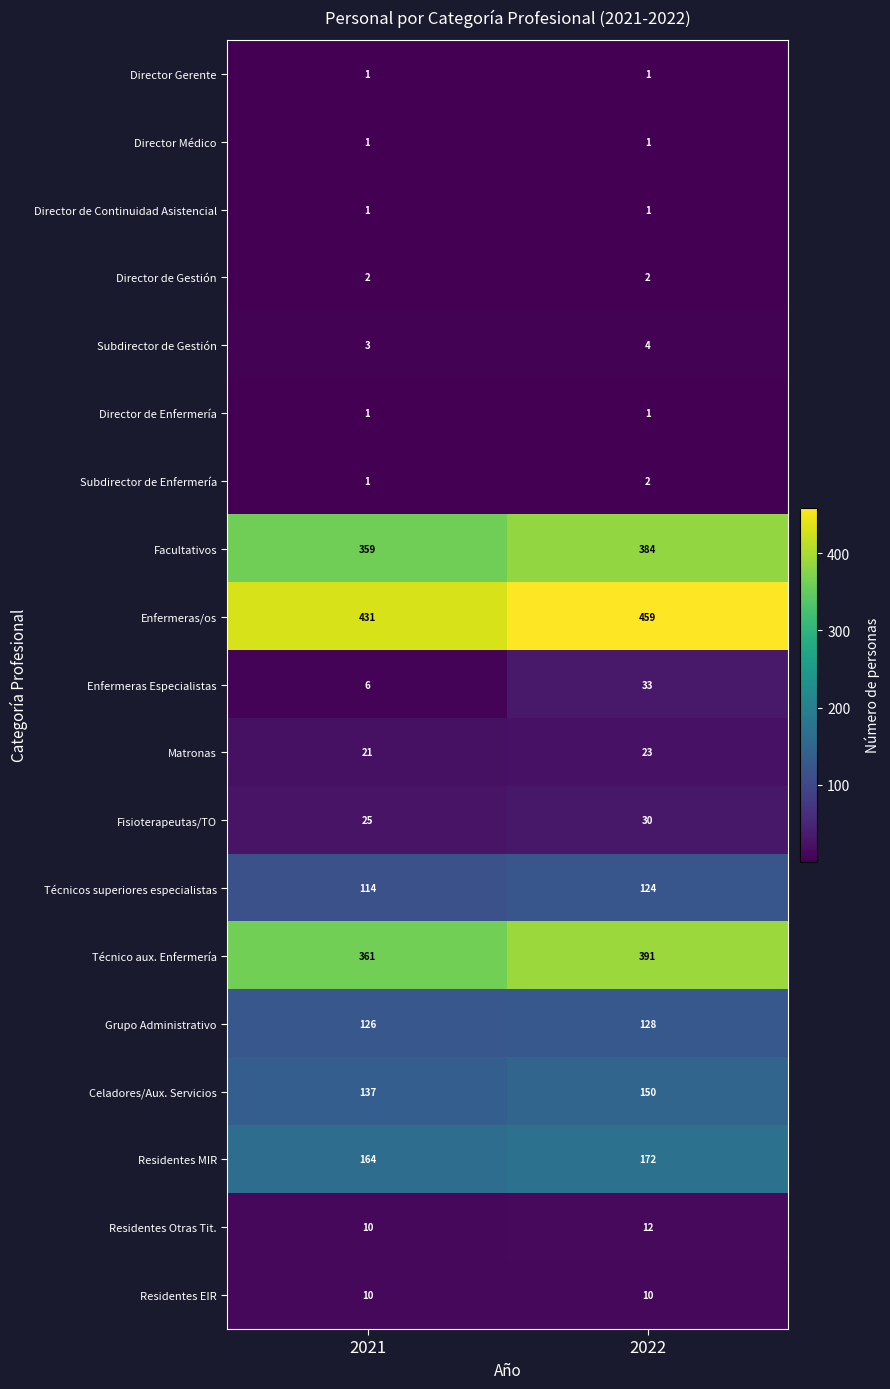

Rank the categories by Subdirector de Gestión value from highest to lowest.

2022, 2021